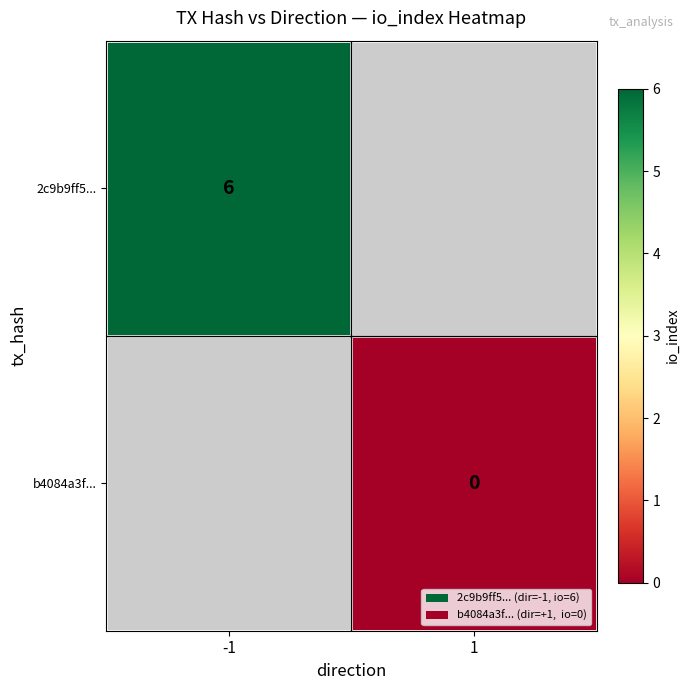

True or false: 2c9b9ff5... has a value of 6 at -1.

True